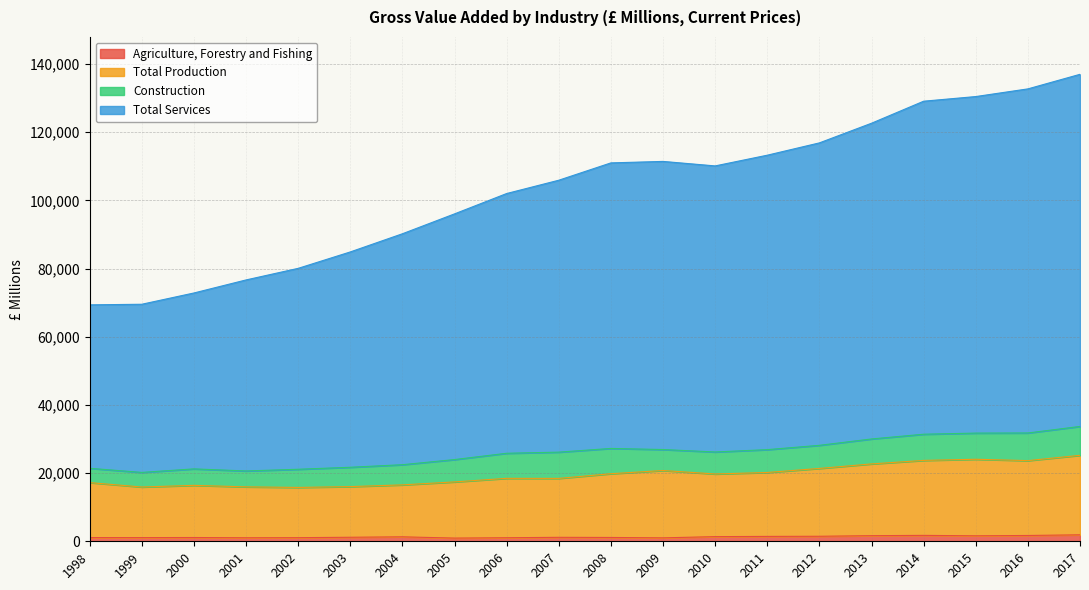

Does the chart display data point markers on the line(s)?

No